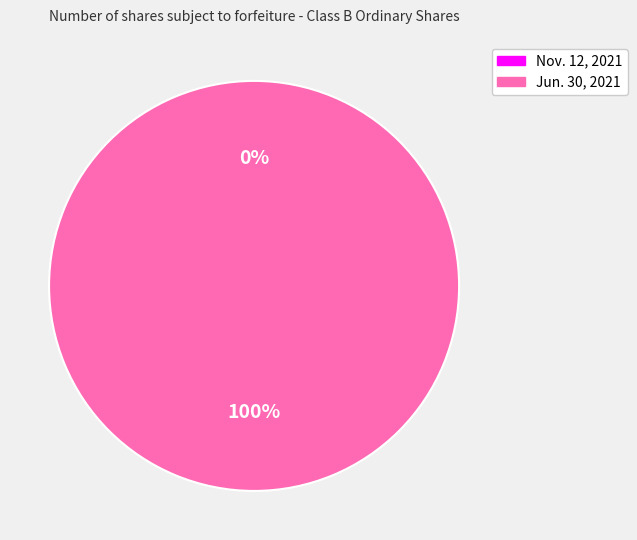

Which category has the biggest portion of the pie?

Jun. 30, 2021